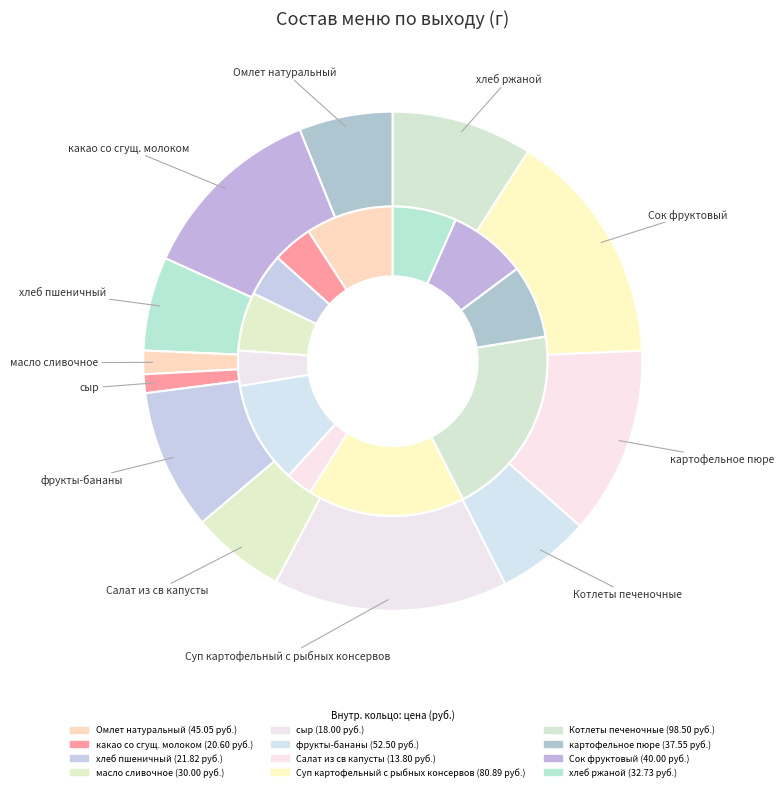

To the nearest percent, what is the difference between the сыр and какао со сгущ. молоком slice percentages?

11%